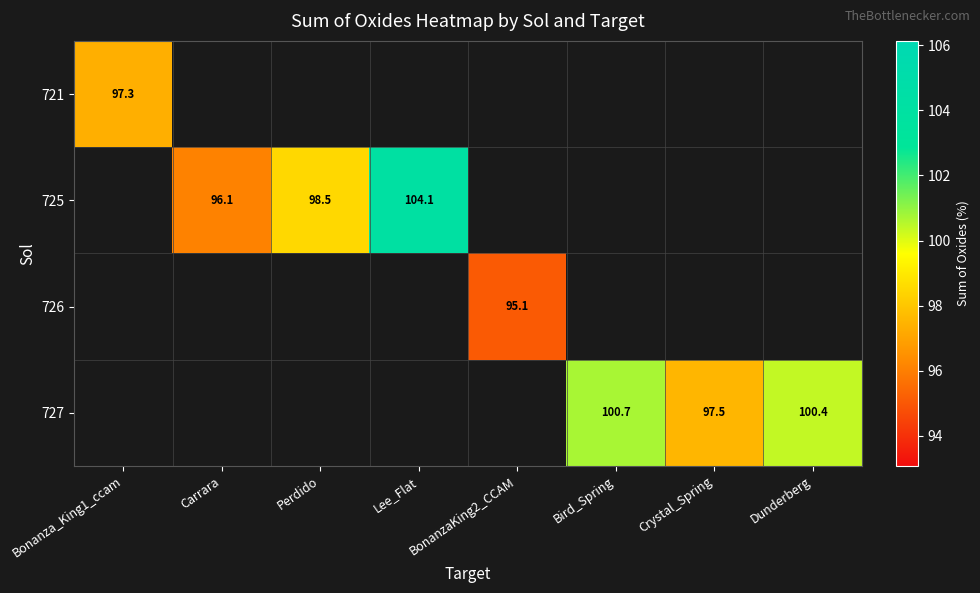

Is the value of 725 at Lee_Flat greater than the value of 727 at Crystal_Spring?

Yes